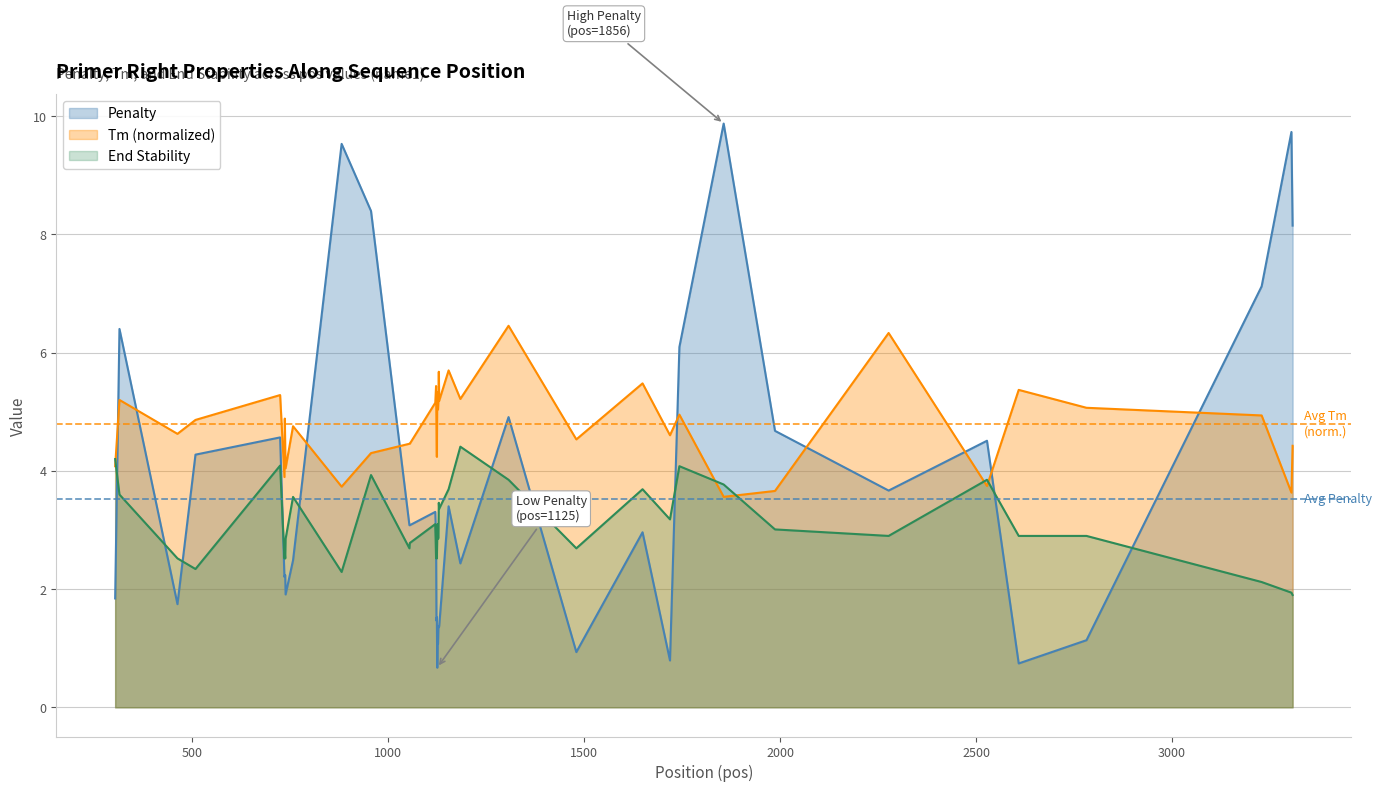

How many interior local valleys does the End Stability series have?

12